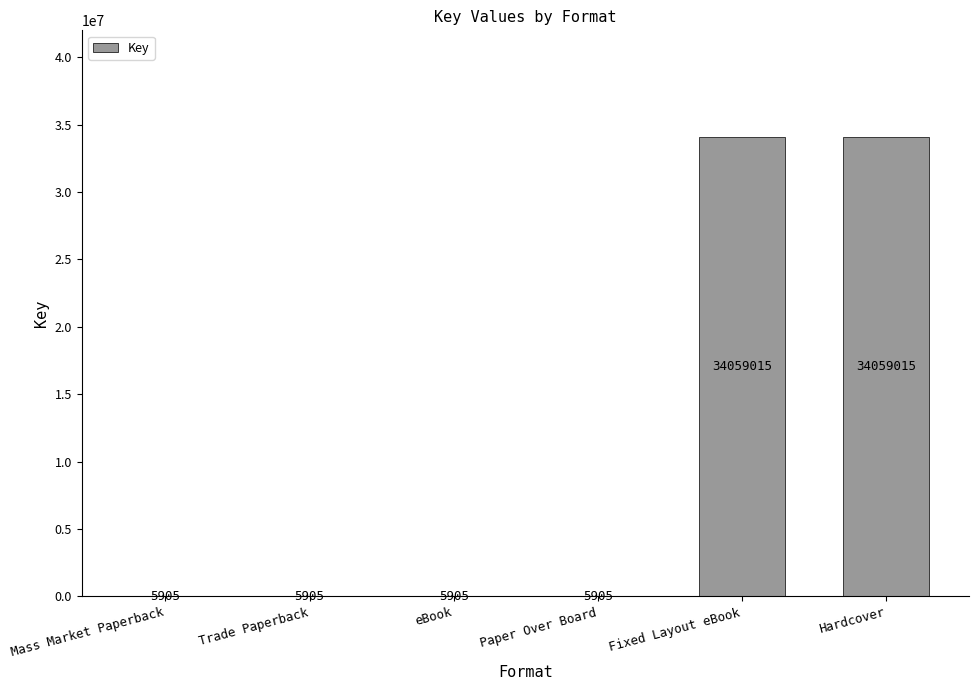

What is the average value?

11356942